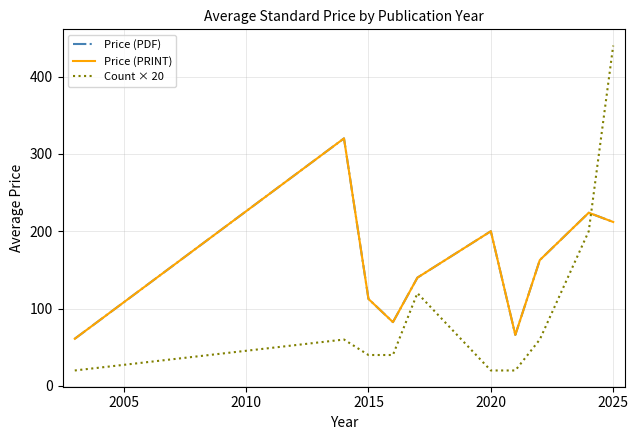

Does the chart have visible grid lines?

Yes